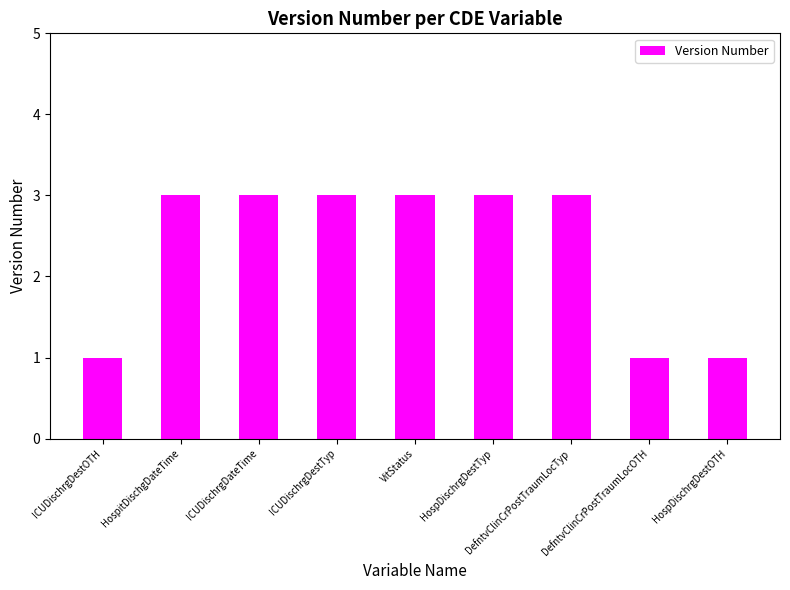

What is the average value?

2